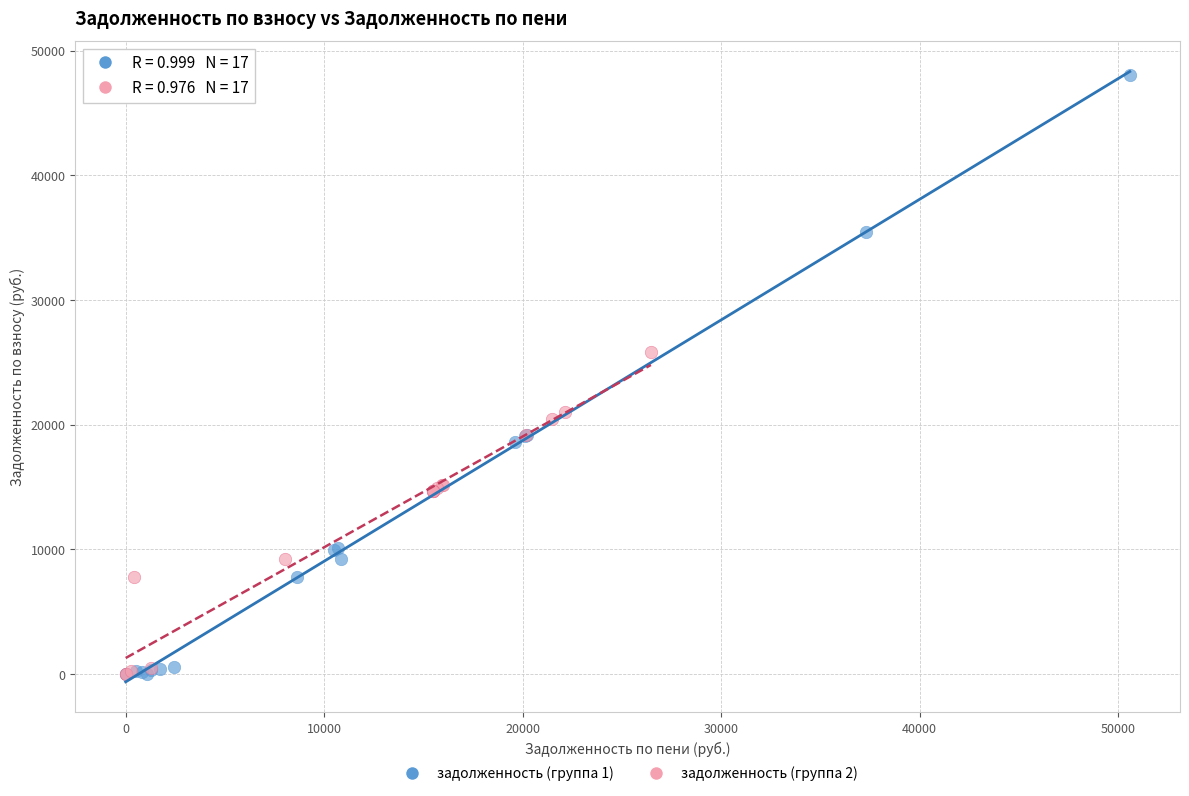

Which series has the largest Y range (max minus min)?

задолженность (группа 1)